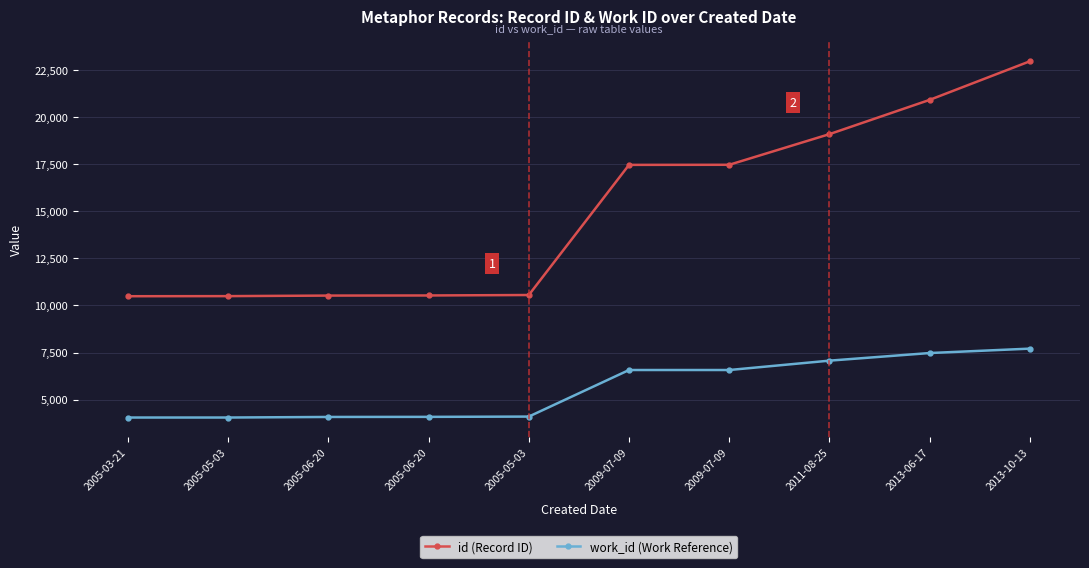

What are all the series names shown in the legend?

id (Record ID), work_id (Work Reference)